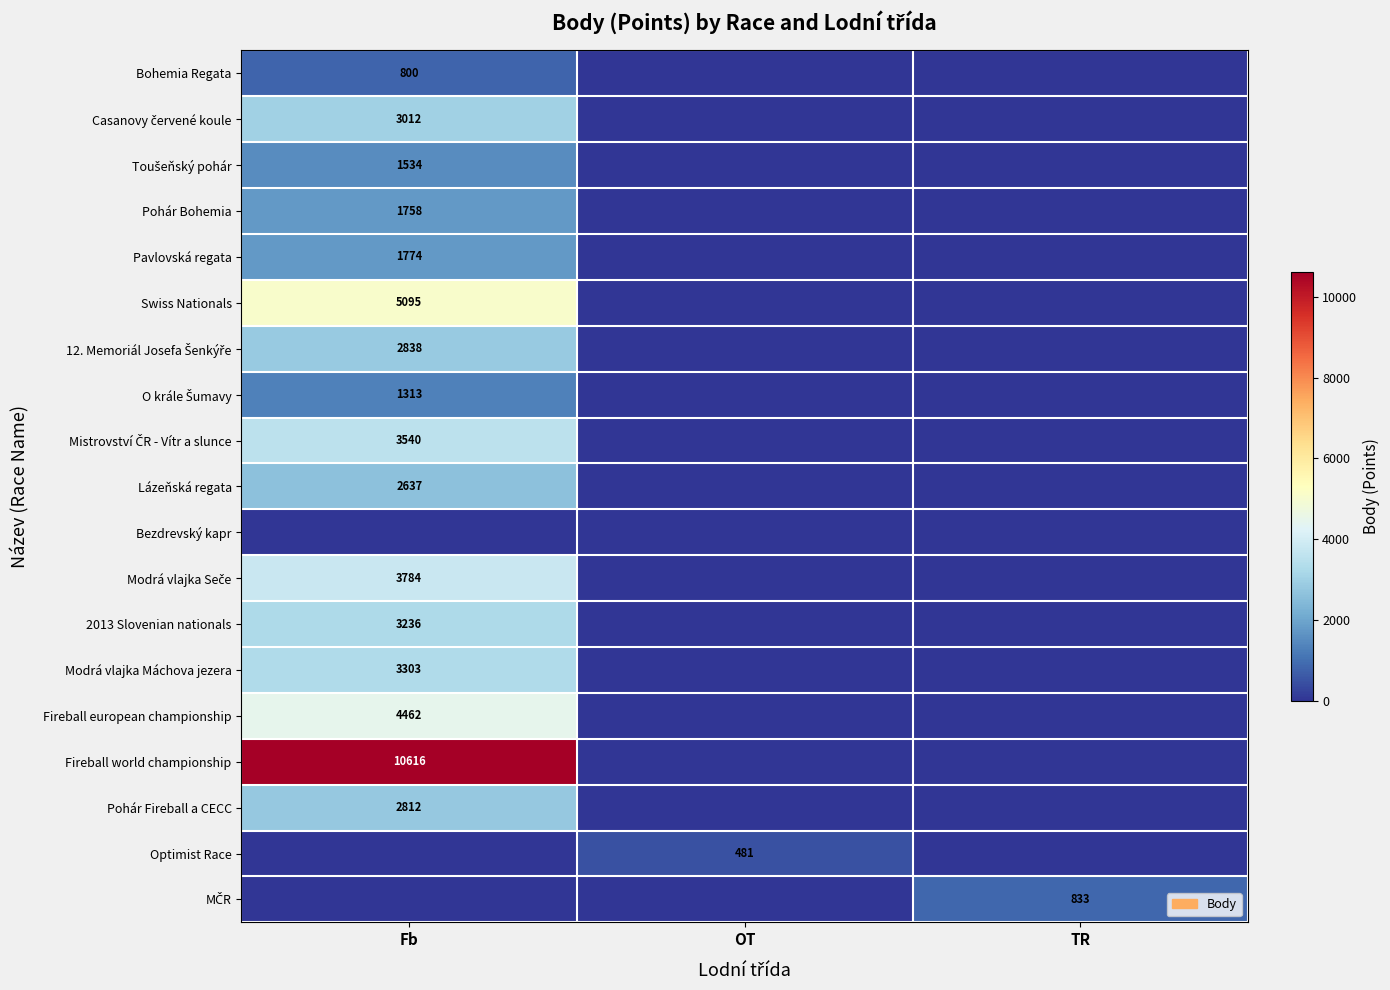

How many categories are shown in the chart?

3